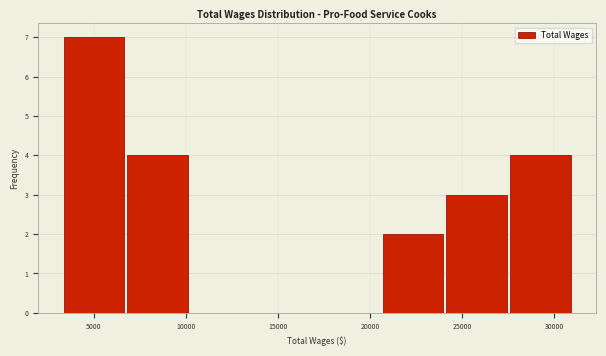

Reading left to right, list every bar in this chart as the range it spans on the x-axis followed by its height. Neither the bar edges nor the heights are printed on the chart, so give them approximately, as read against the axes.

3500 to 6500: 7
6500 to 10000: 4
10000 to 13500: 0
13500 to 17000: 0
17000 to 20500: 0
20500 to 24000: 2
24000 to 27500: 3
27500 to 31000: 4